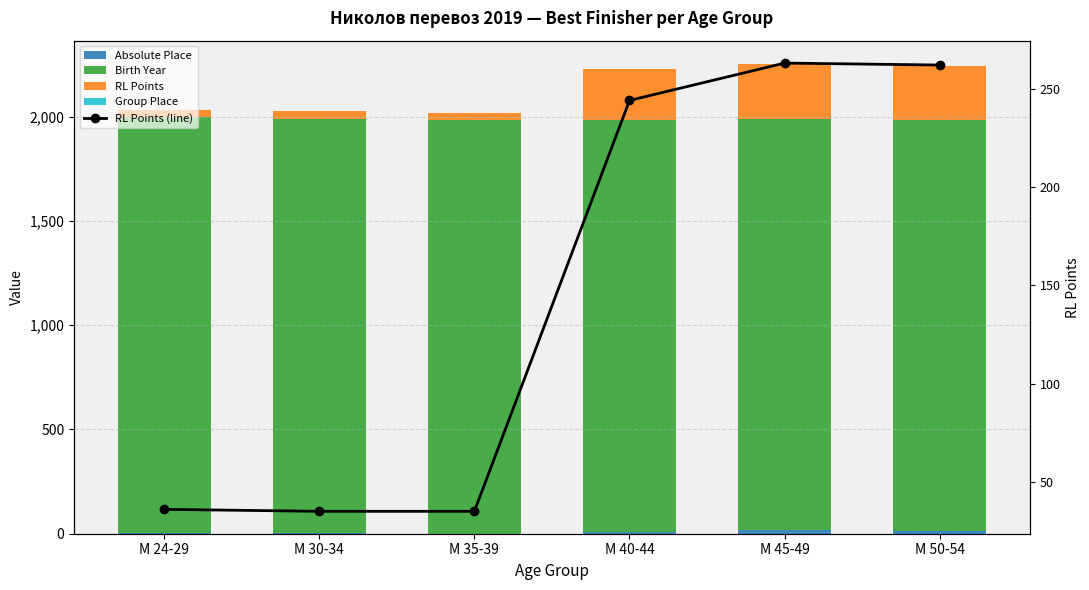

At which label does Birth Year first exceed 1983?

М 24-29